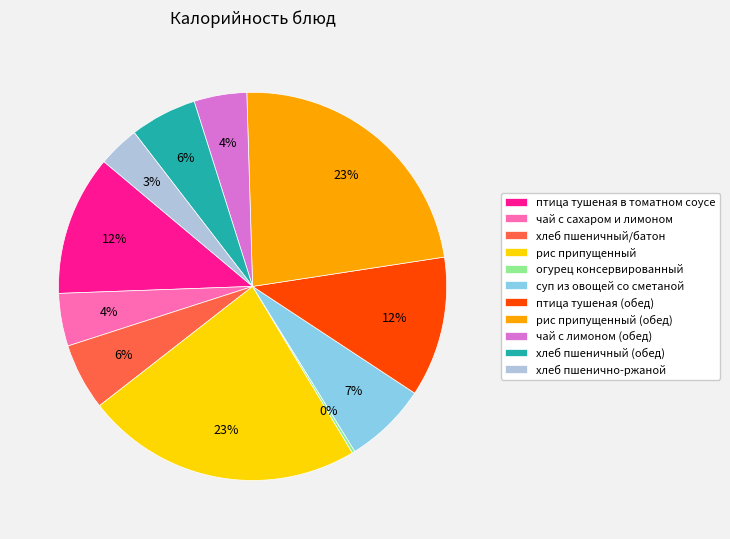

To the nearest percent, what is the average slice percentage?

9%